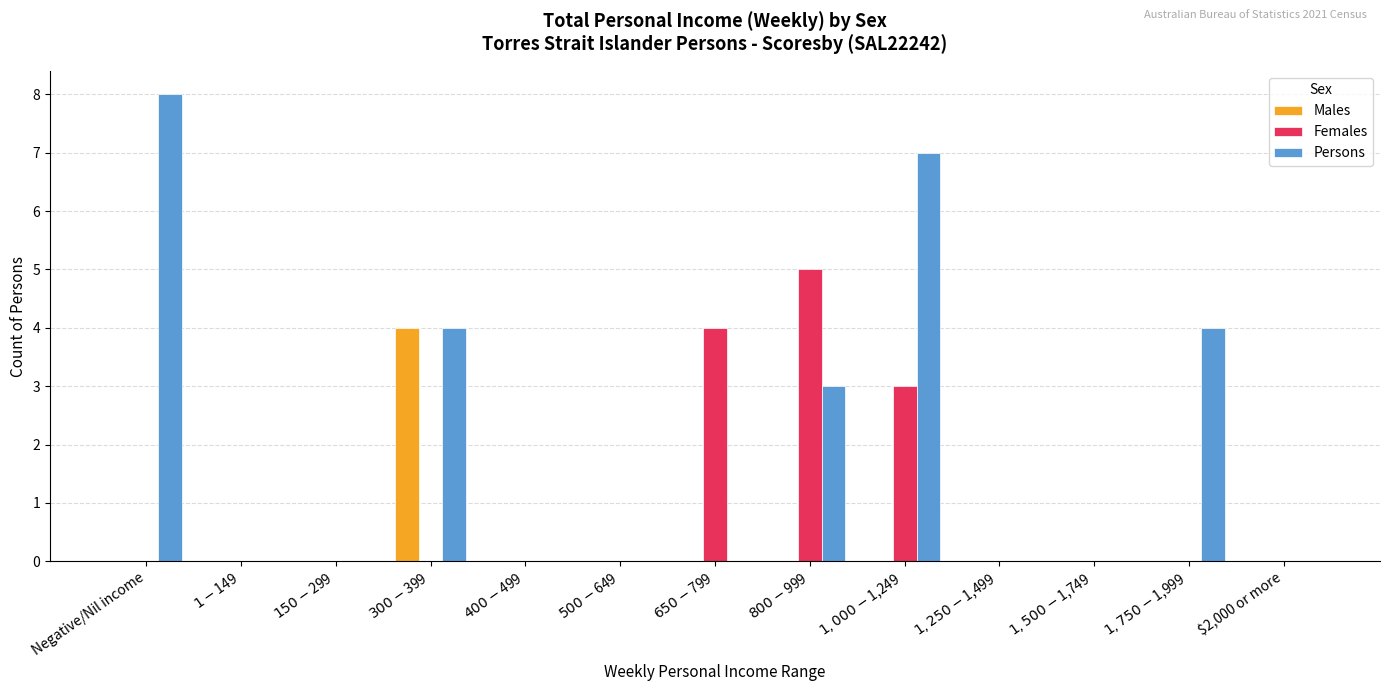

What is the sum of all Males values?

4